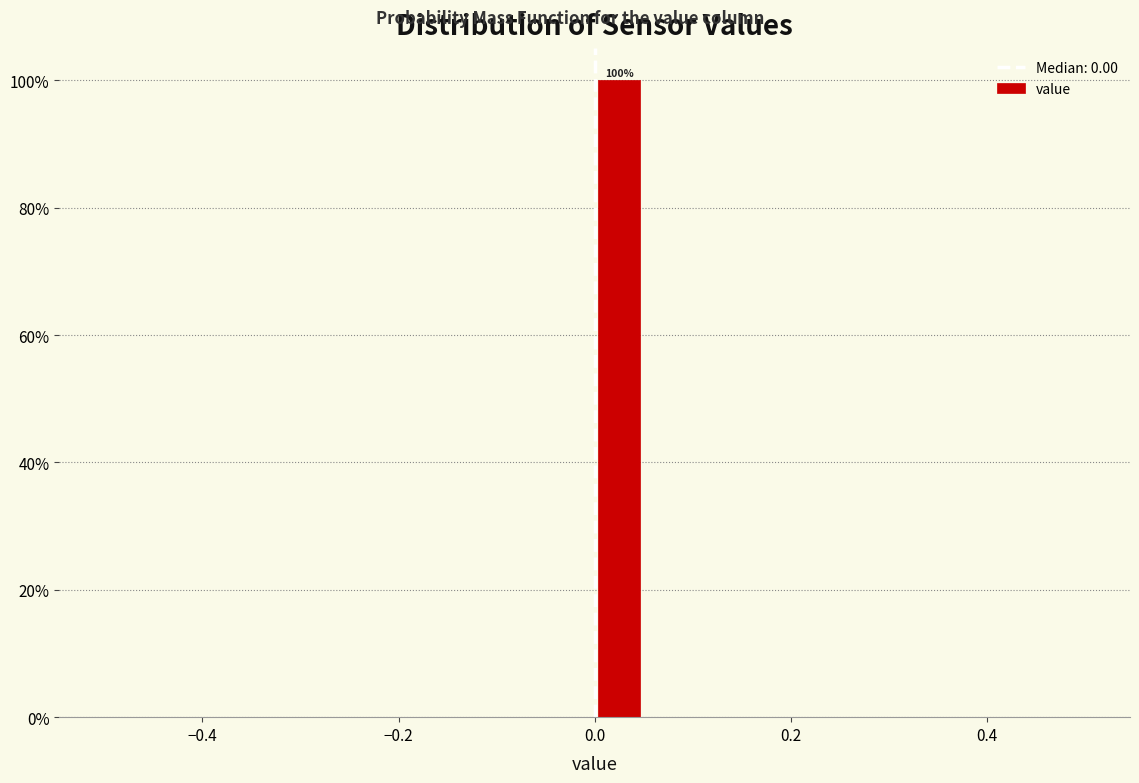

Read against the x-axis, roughly where is the centre of the tallest bar?

0.02